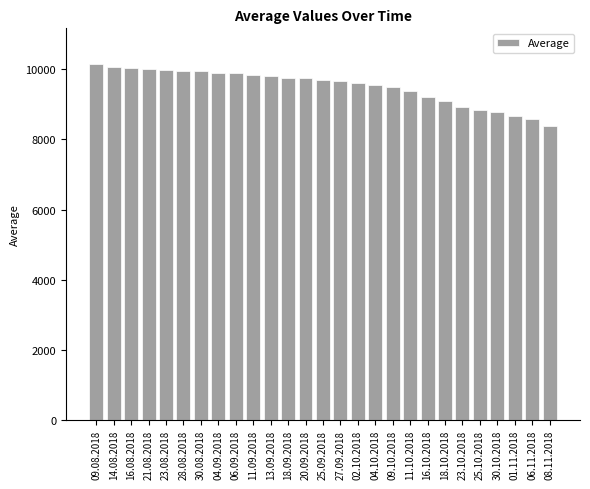

Is it true that the value at 30.08.2018 is 9937?

True